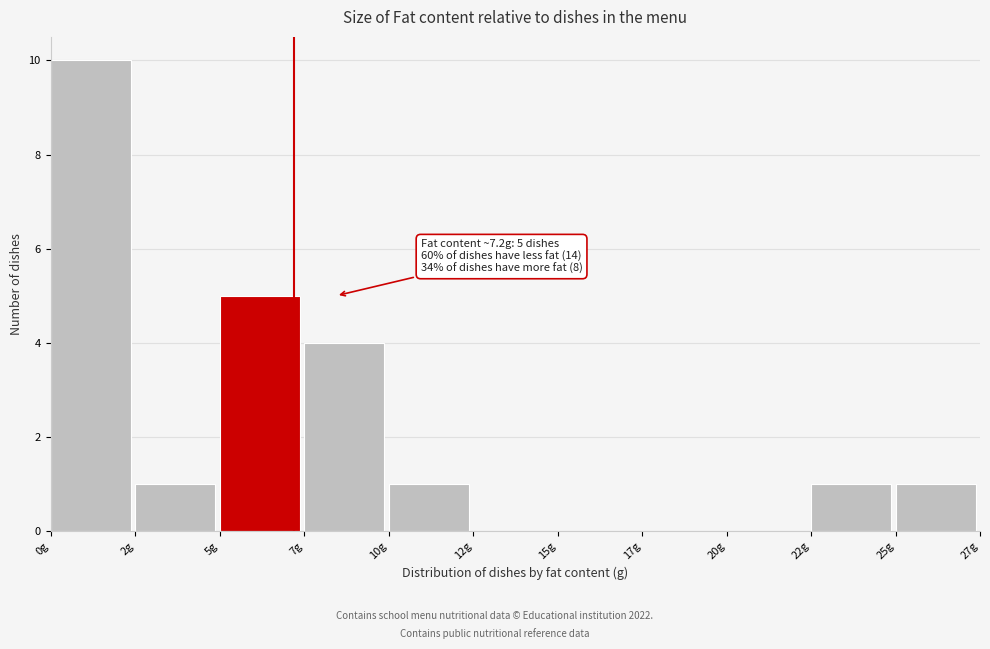

Reading left to right, transcribe all the data shown in this chart.

0g=10	2g=1	5g=5	7g=4	10g=1	12g=0	15g=0	17g=0	20g=0	22g=1	25g=1